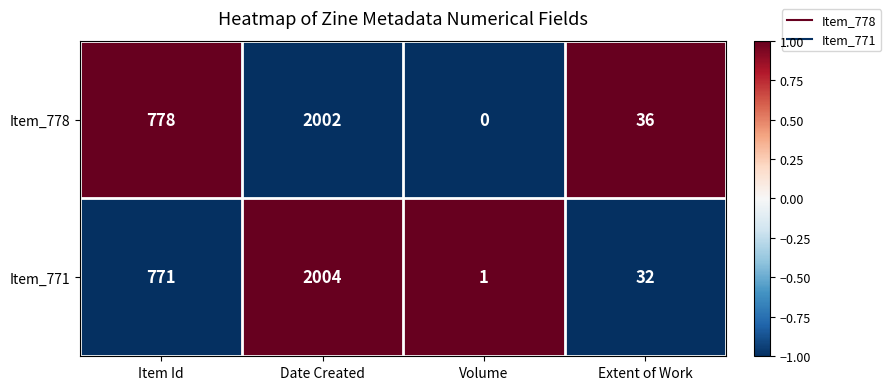

Reading left to right, what are all the values shown in this chart?

Item_778: Item Id=778	Date Created=2002	Volume=0	Extent of Work=36
Item_771: Item Id=771	Date Created=2004	Volume=1	Extent of Work=32